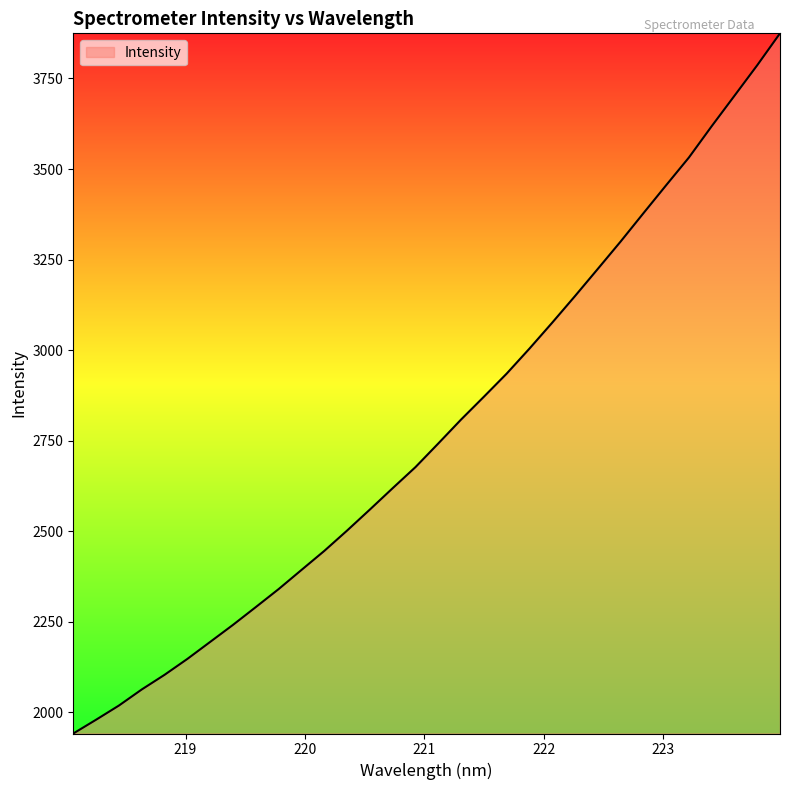

What is the maximum value shown in the chart?

3874.7